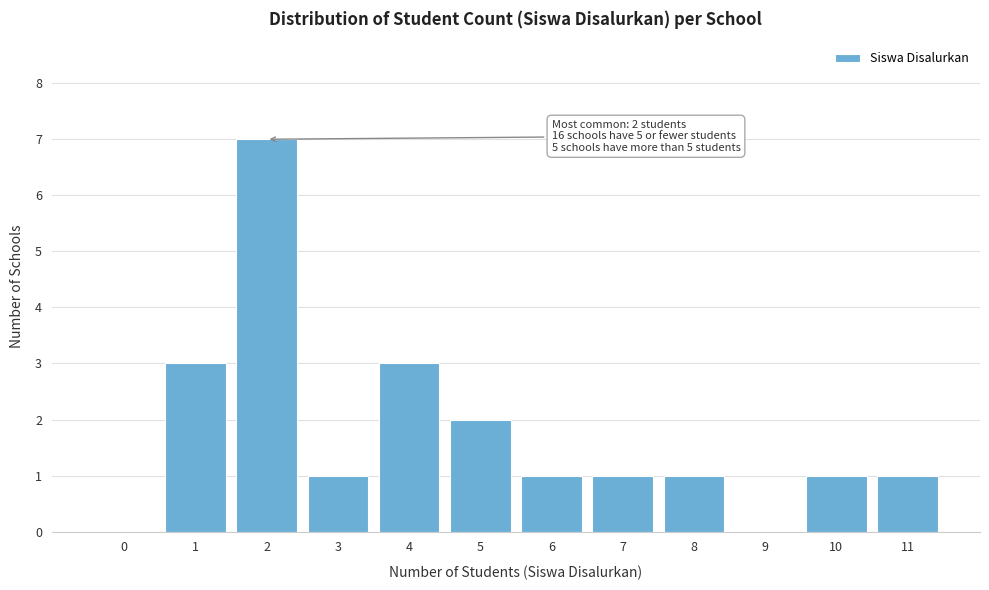

Reading left to right, what are all the values shown in this chart?

0=0	1=3	2=7	3=1	4=3	5=2	6=1	7=1	8=1	9=0	10=1	11=1